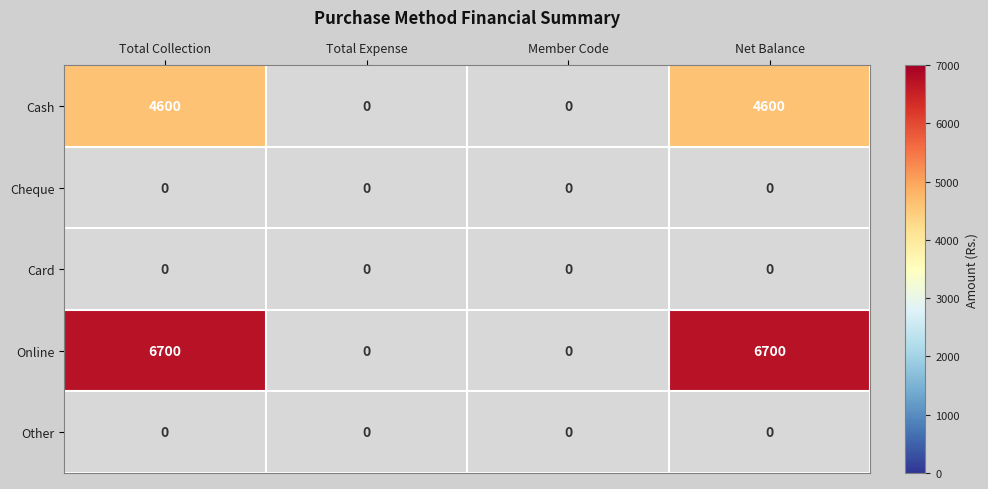

What is the greatest value displayed?

6700